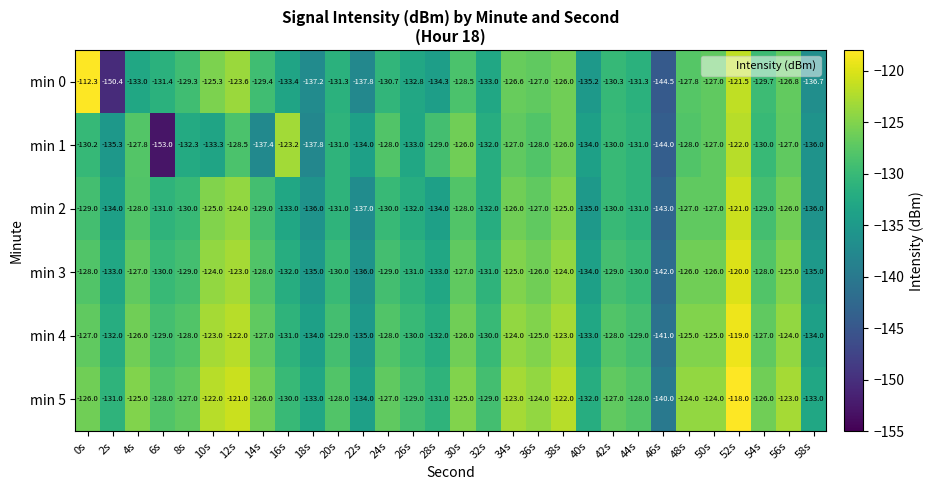

What is the minimum value for min 0?

-150.4